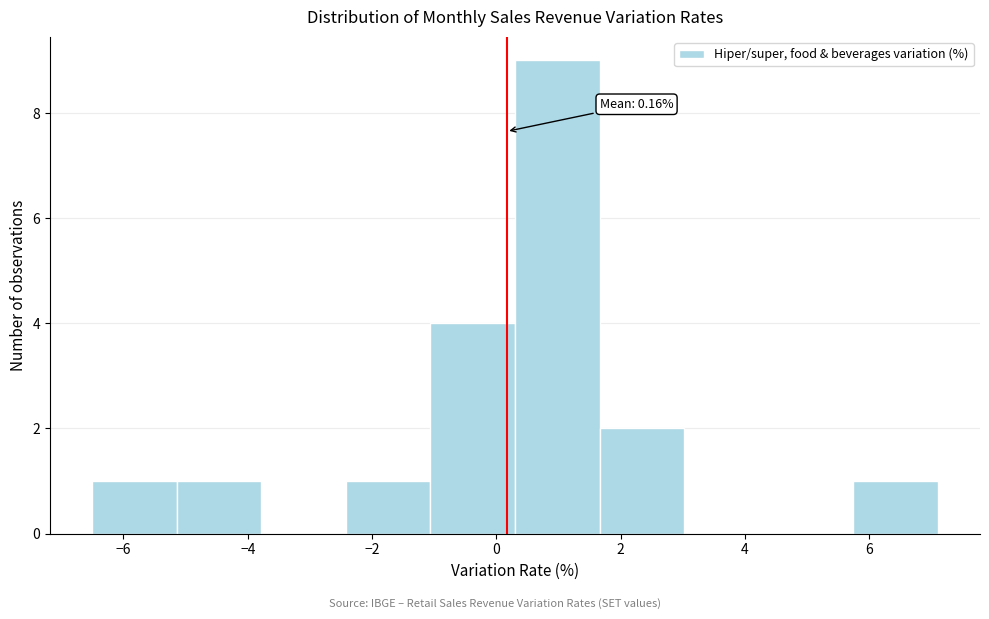

Which range on the x-axis has the tallest bar?

0.30 to 1.66